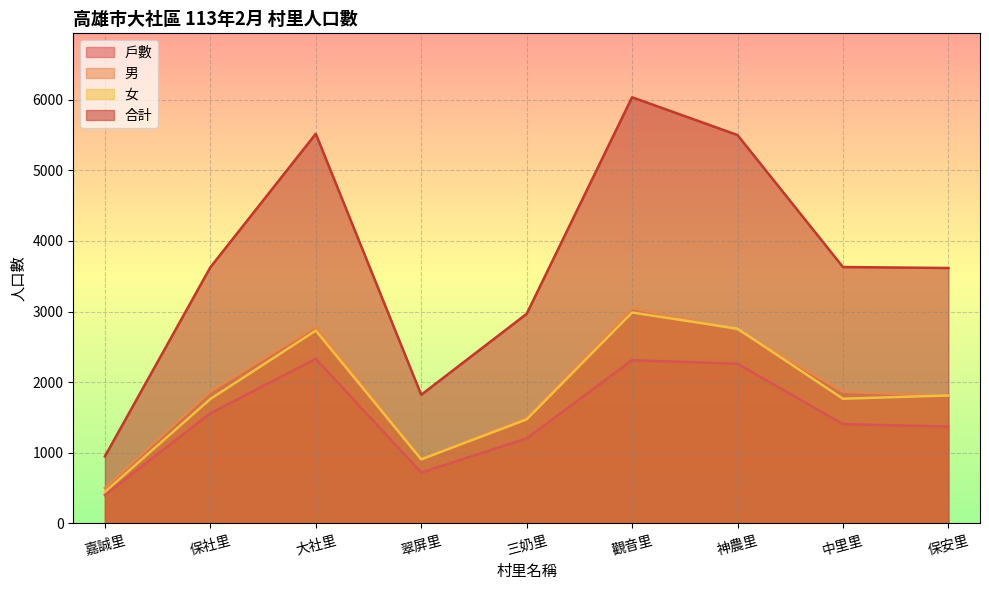

At 中里里, list the series in order from largest to smallest.

合計, 男, 女, 戶數